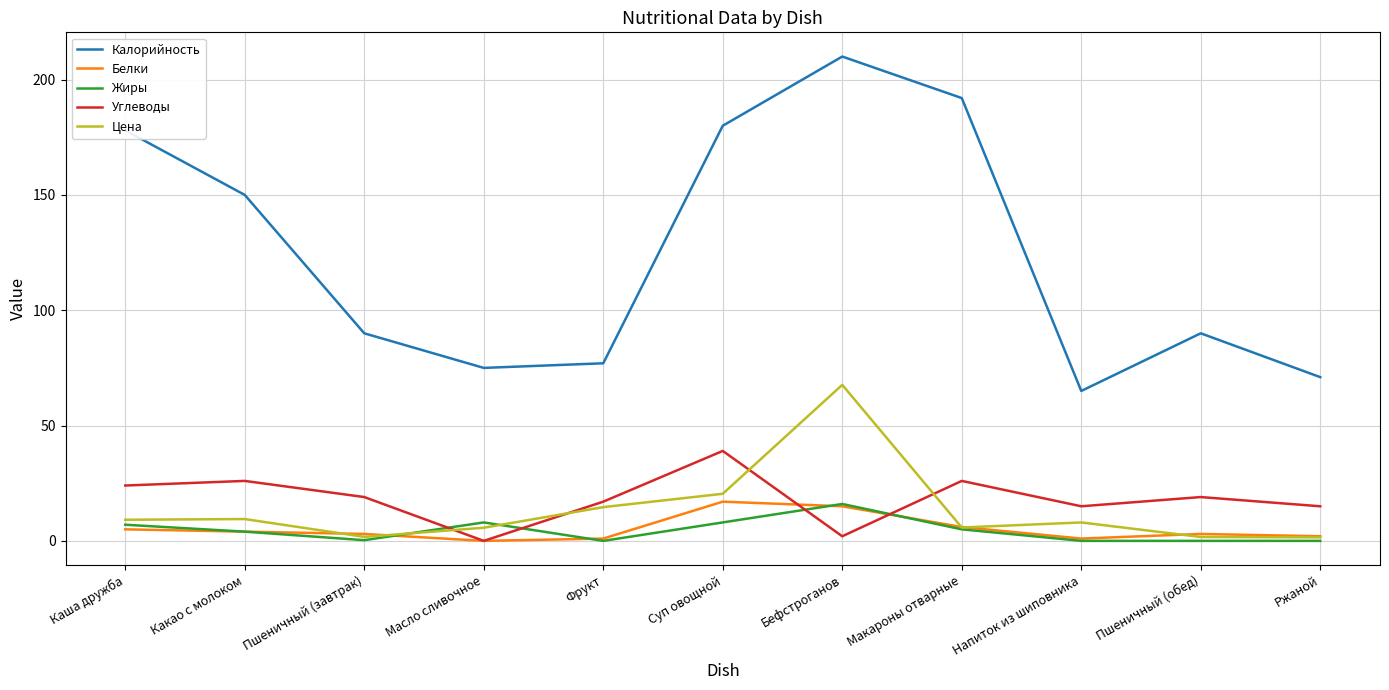

What is the greatest value displayed?

210.0